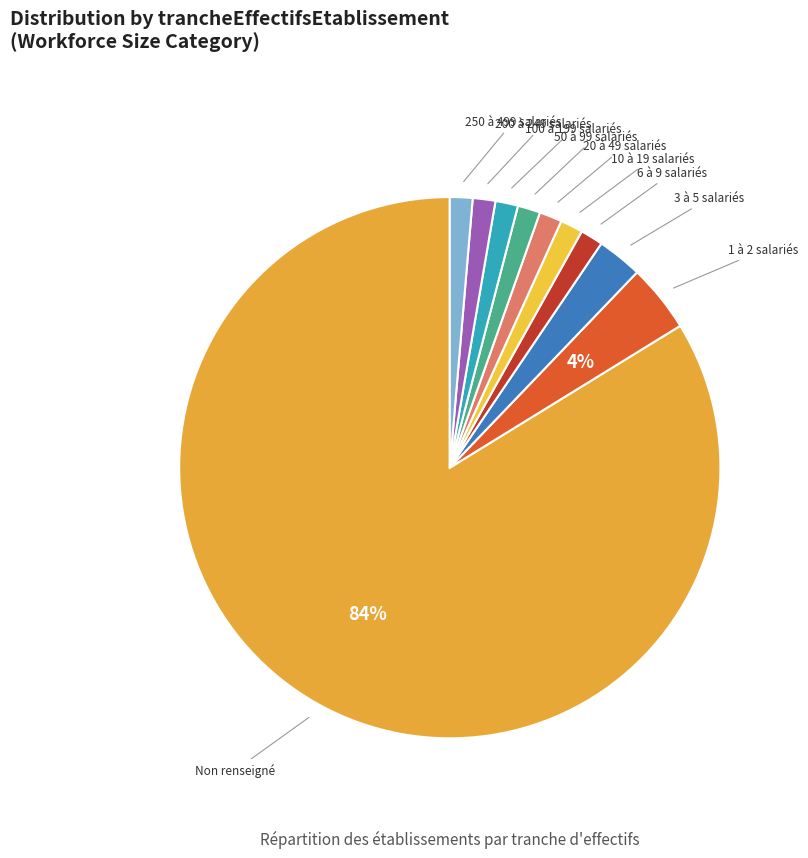

How many slices are in this pie chart?

10